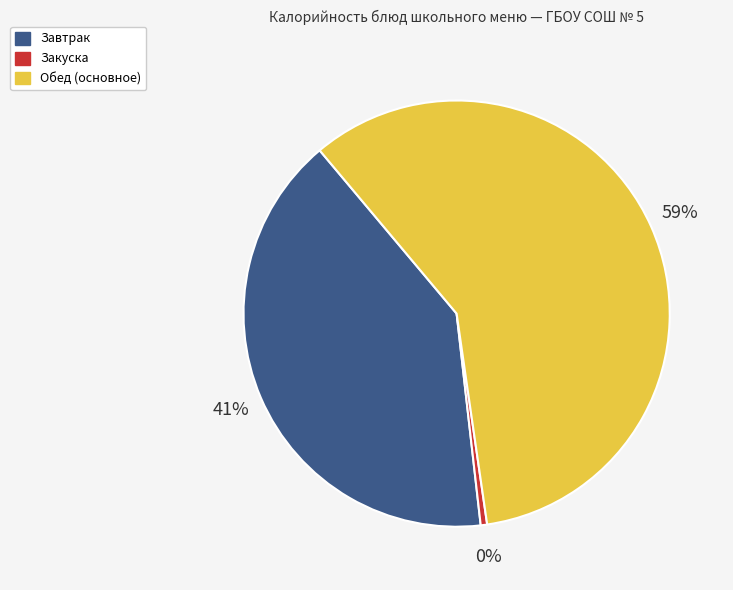

Is there a majority slice in this chart?

Yes